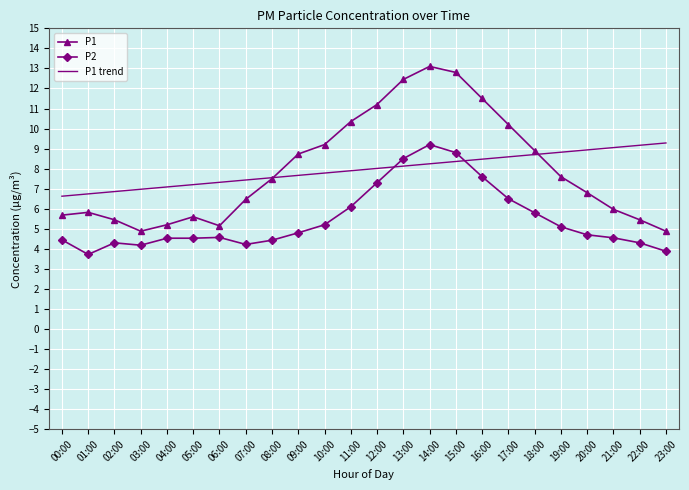

Is it true that P1 trend equals 8.1 at 13:00?

True